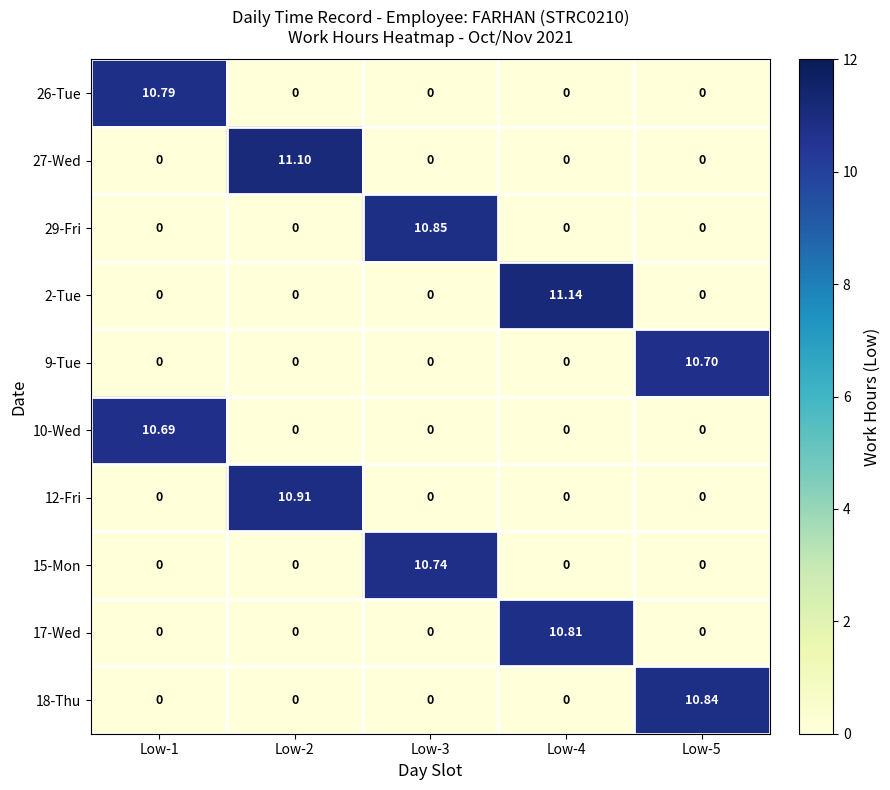

Between Low-2 and Low-1, which is larger?

Low-1